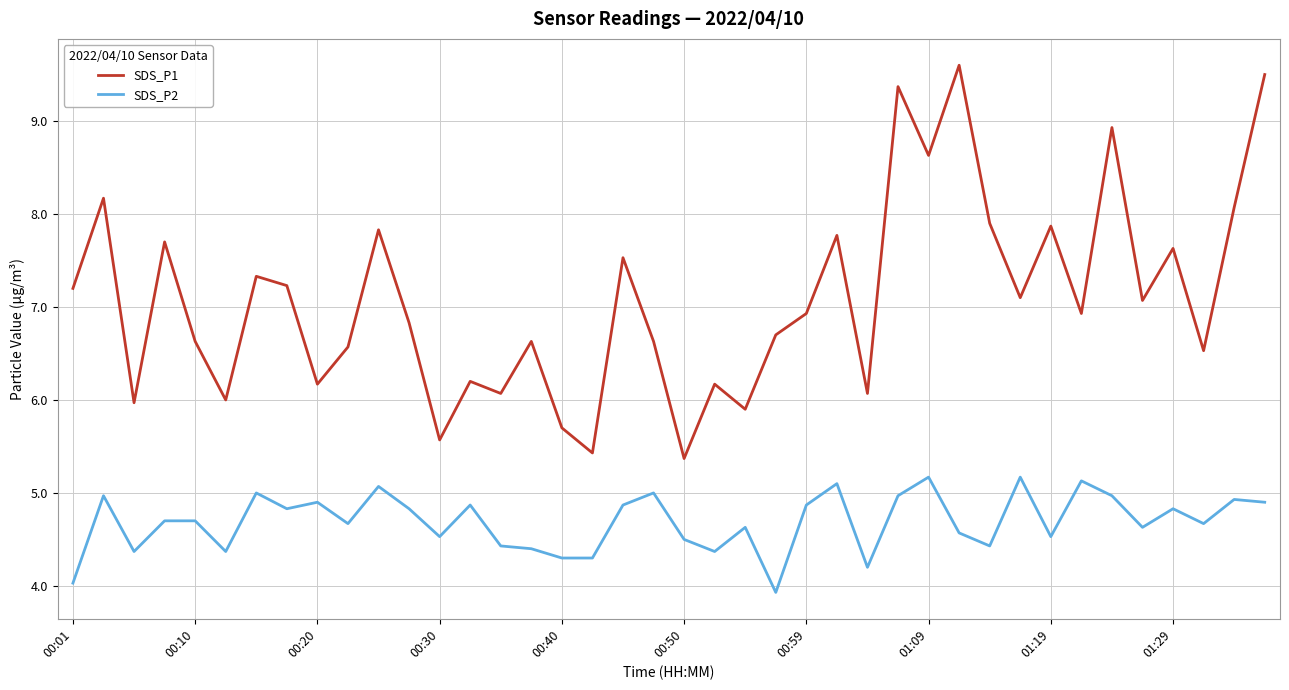

Does the chart display data point markers on the line(s)?

No